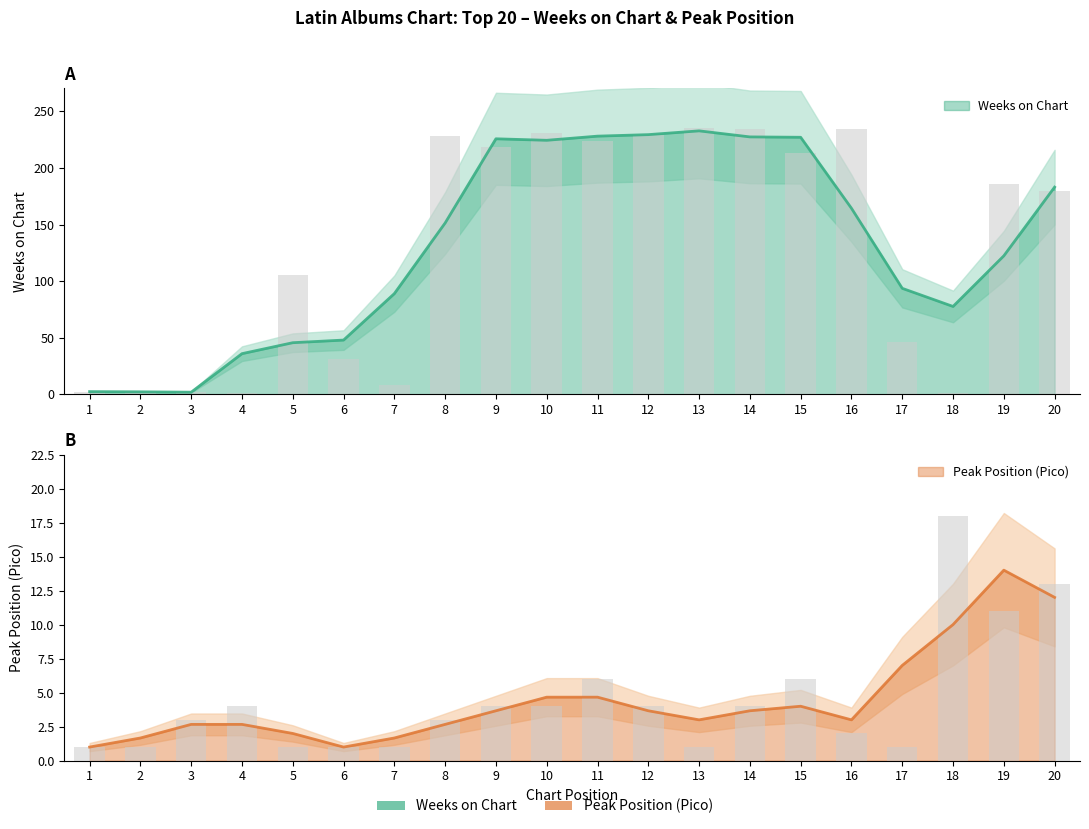

Rank the categories by Pico value from lowest to highest.

1, 2, 5, 6, 7, 13, 17, 16, 3, 8, 4, 9, 10, 12, 14, 11, 15, 19, 20, 18